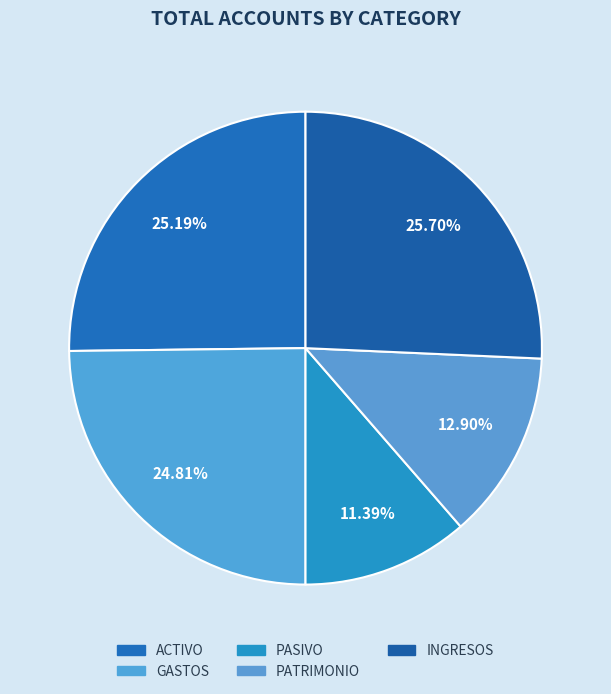

Is there a majority slice in this chart?

No